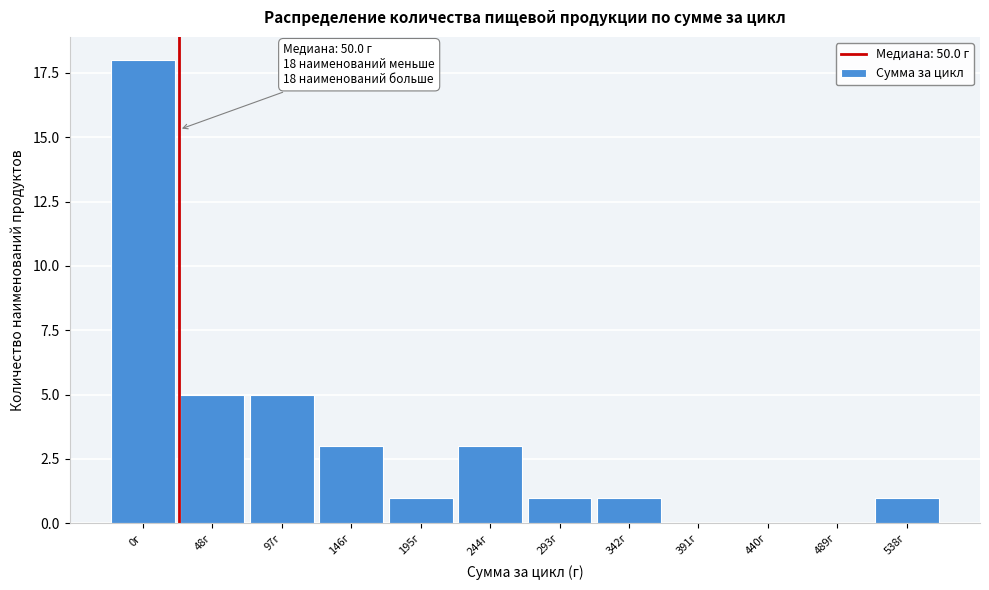

Reading left to right, list all the values displayed in this chart.

0г=18	48г=5	97г=5	146г=3	195г=1	244г=3	293г=1	342г=1	391г=0	440г=0	489г=0	538г=1